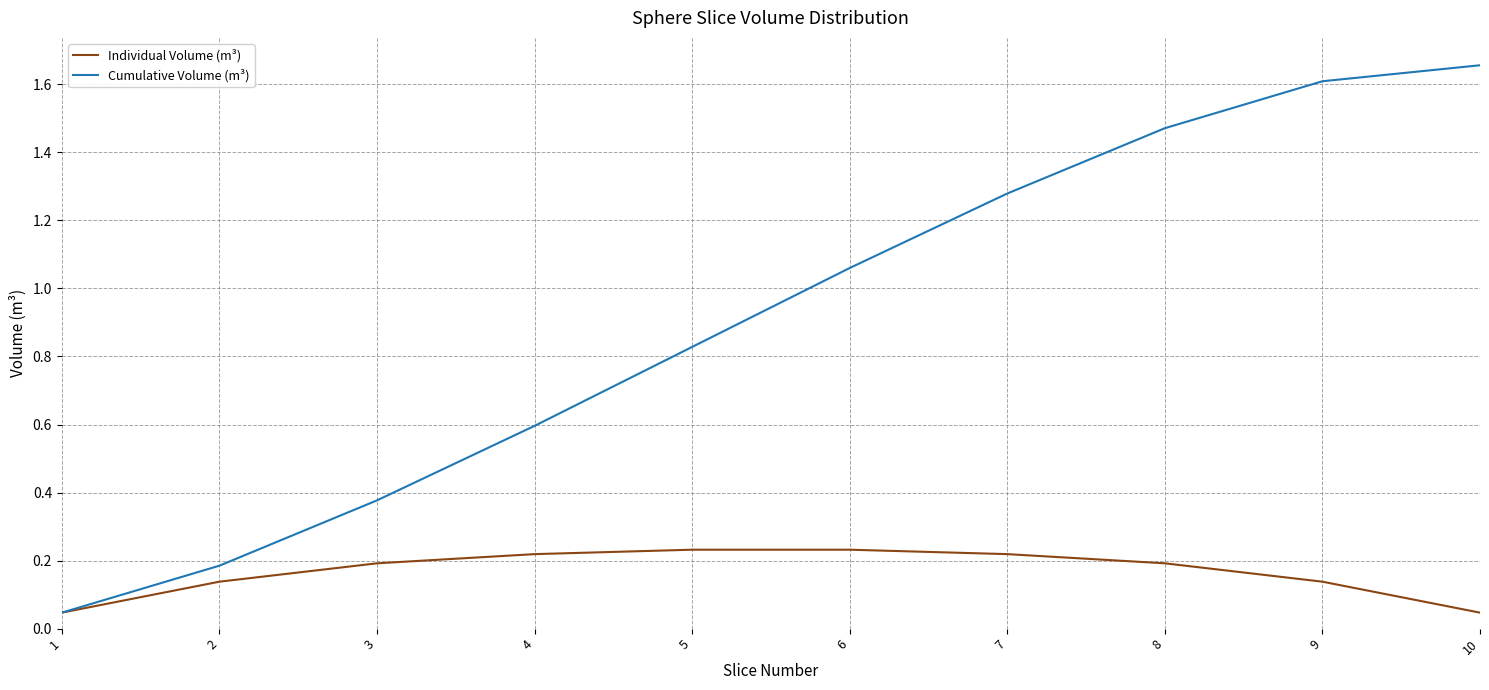

Which series has the largest total across all categories?

Cumulative Volume (m³)